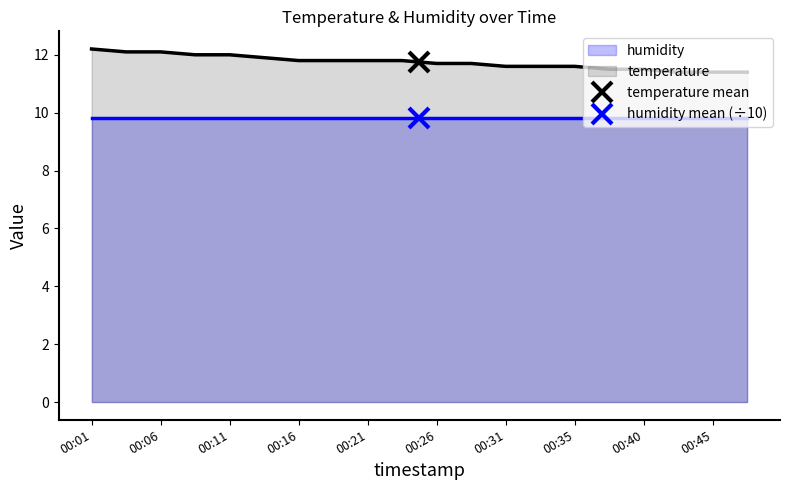

What is the sum of the values at 00:38 and 00:43?

22.9